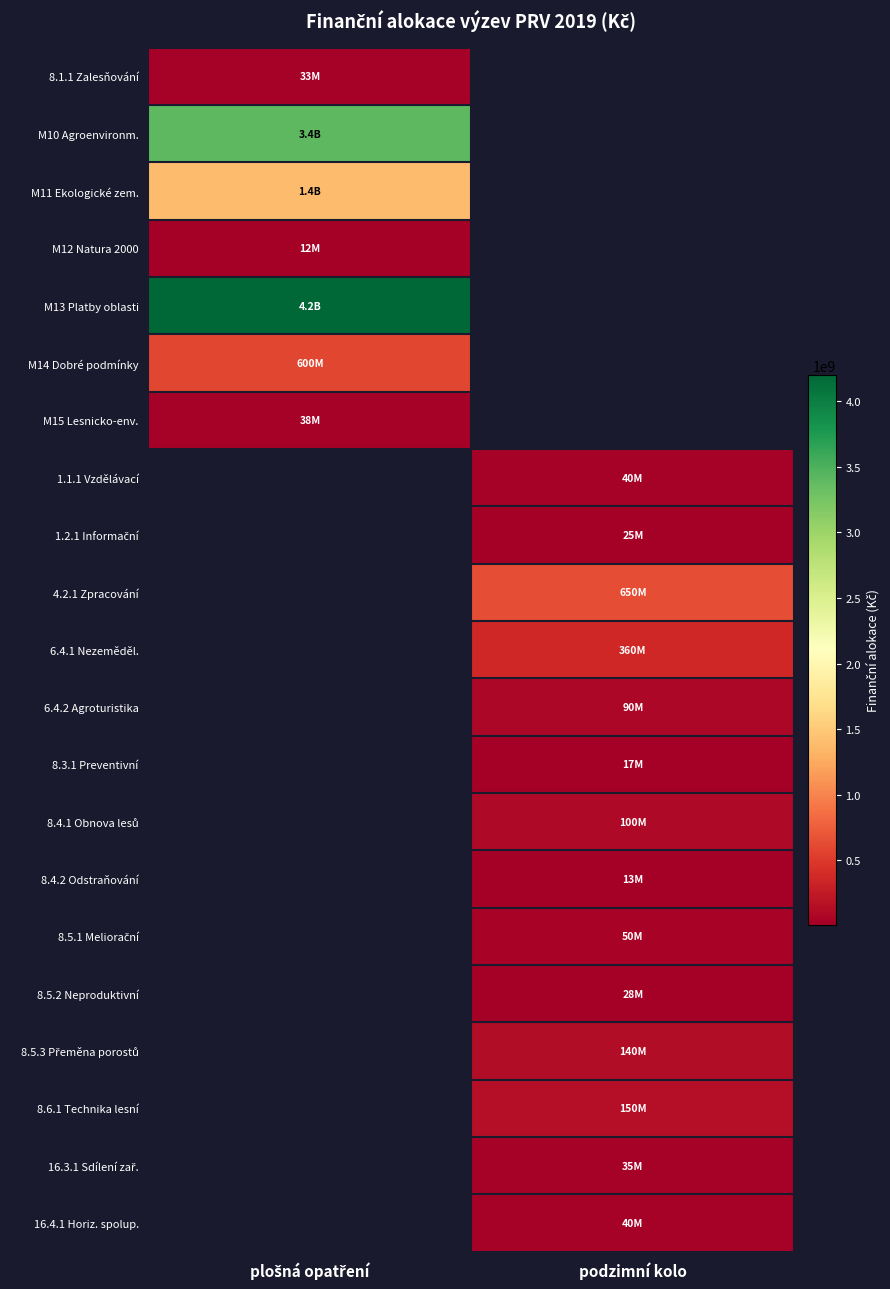

What is the maximum value shown in the chart?

4200000000.0